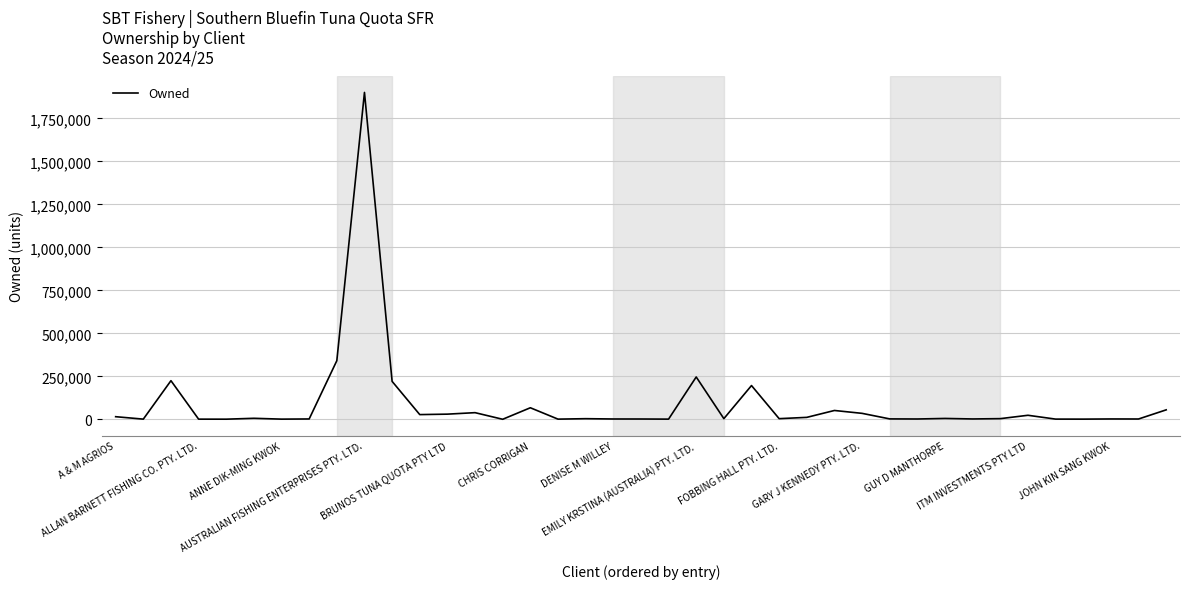

What is the maximum value shown in the chart?

1900920